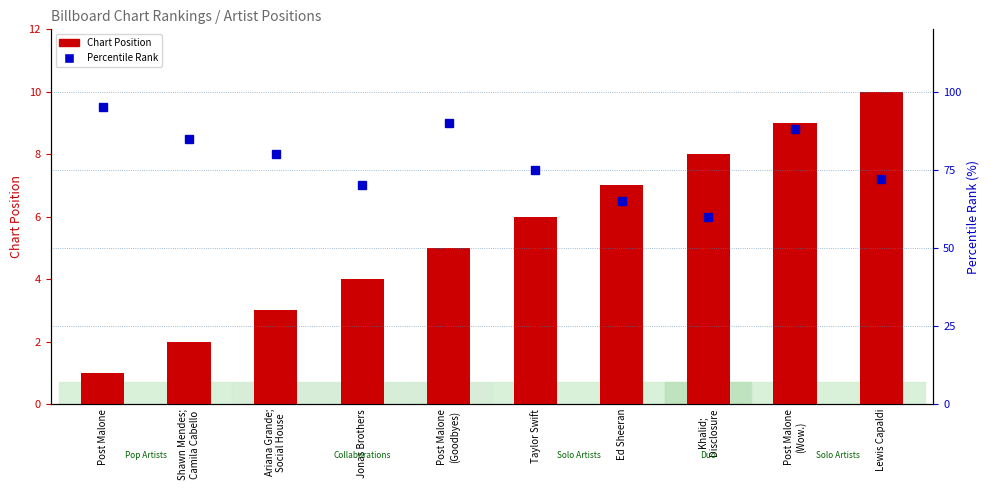

Between Jonas Brothers and Lewis Capaldi, which series saw the biggest shift?

Chart Position